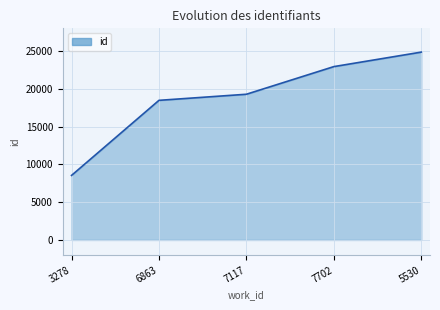

What is the ratio of the value at 6863 to the value at 3278?

2.2